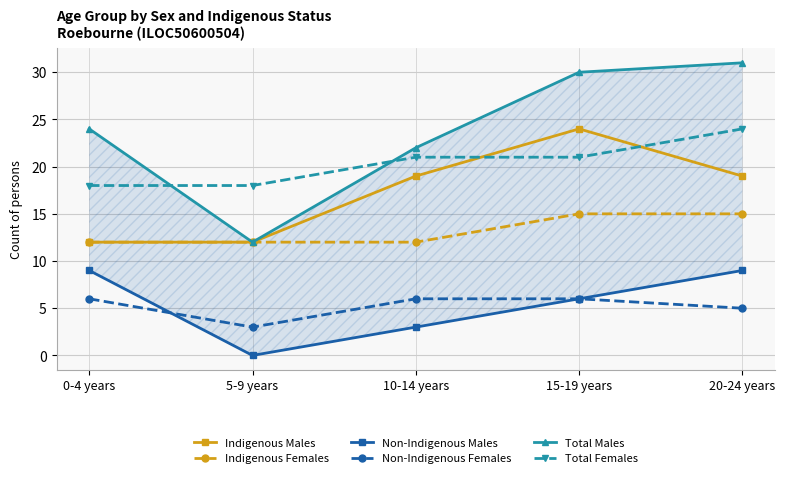

Where is the first local minimum for Non-Indigenous Males?

5-9 years